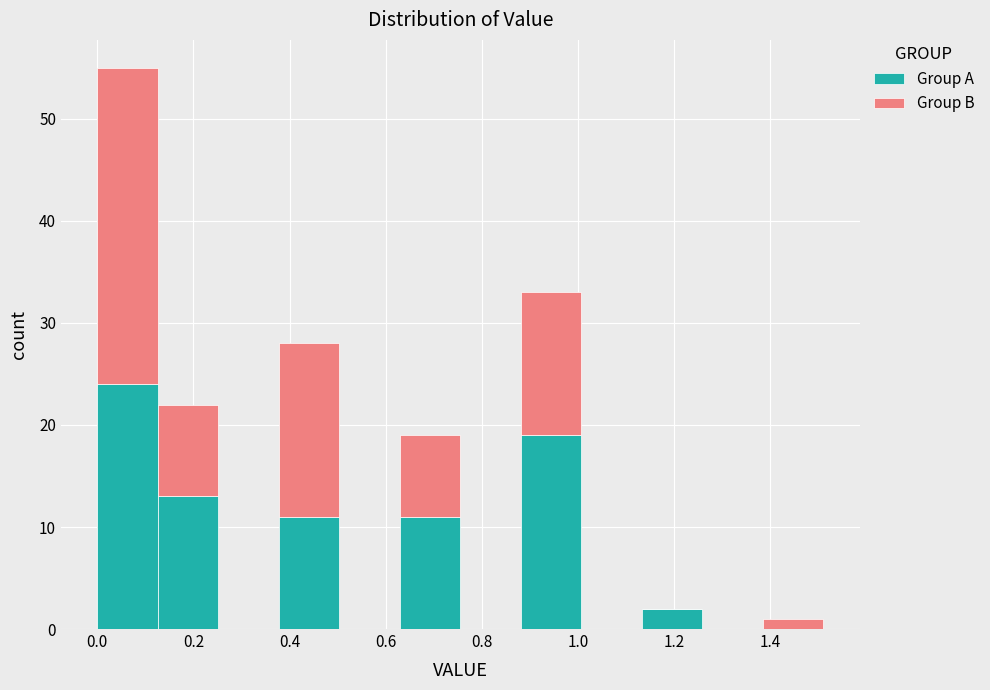

Which range on the x-axis has the tallest stacked bar (by total height)?

0.00 to 0.12